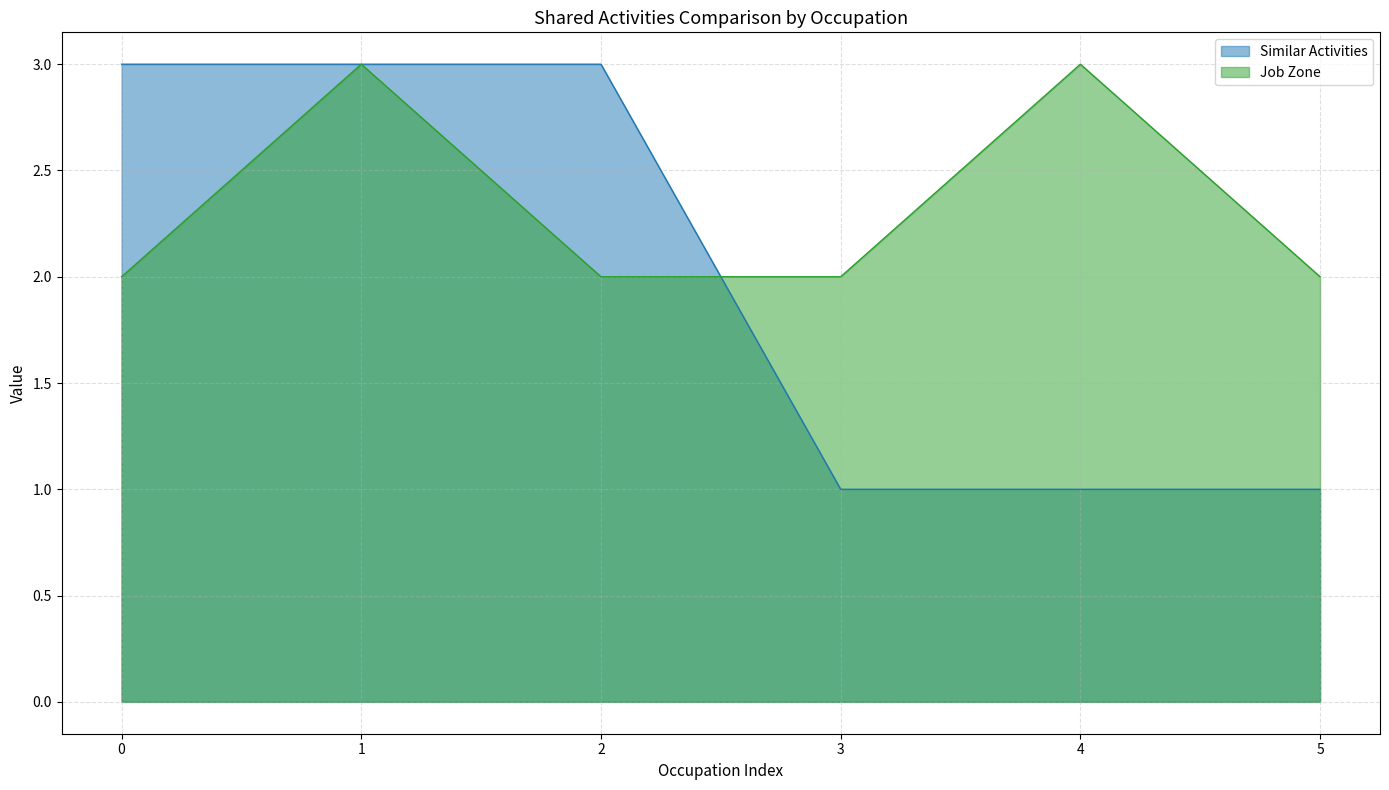

Reading right to left, extract all data points from this chart.

Similar Activities: 5=1	4=1	3=1	2=3	1=3	0=3
Job Zone: 5=2	4=3	3=2	2=2	1=3	0=2